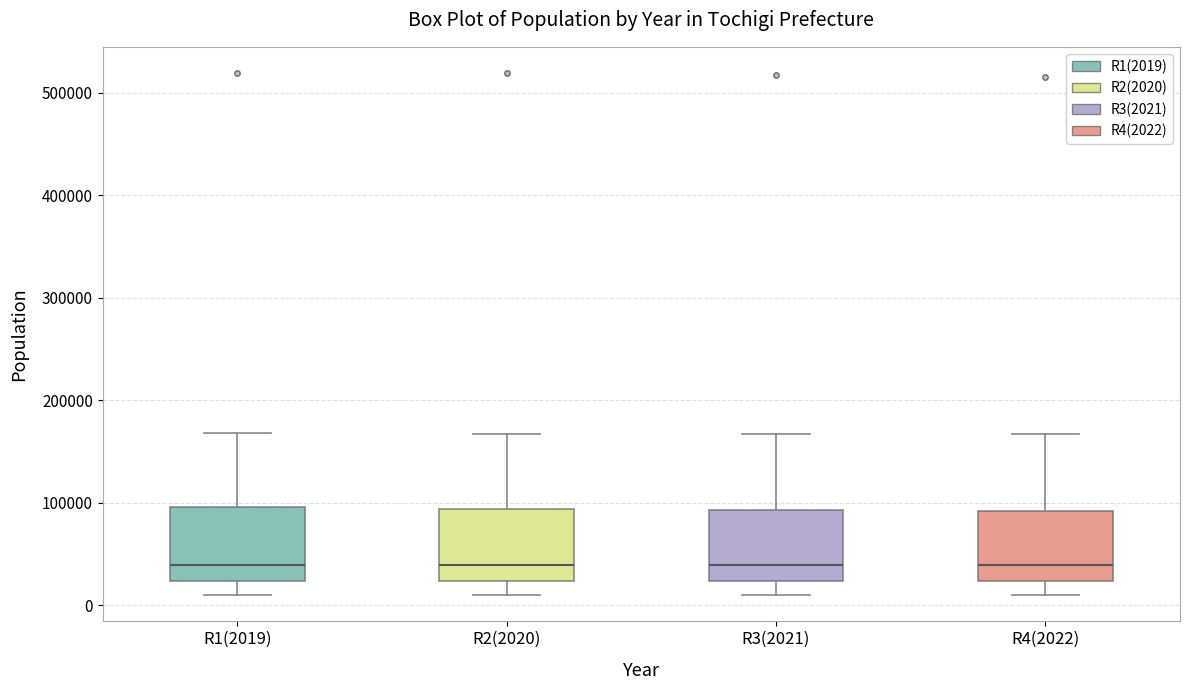

Where is the upper edge of the box for R4(2022) on the y-axis? The values are not printed on the chart, so give them approximately, as read against the axis.

90000